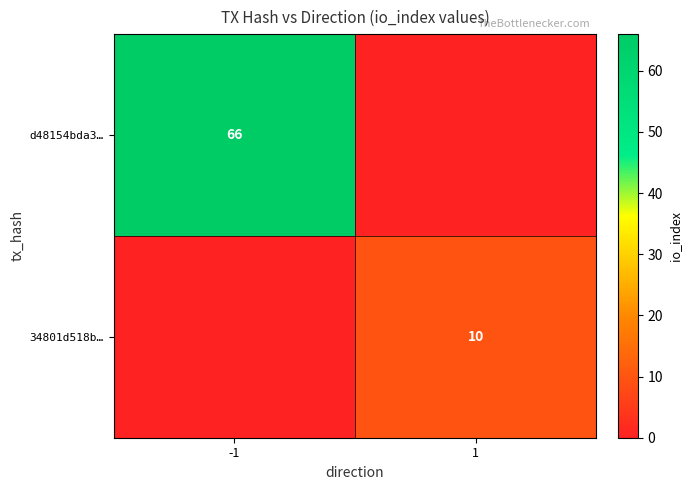

The value of 34801d518b… at 1 is 15. True or false?

False